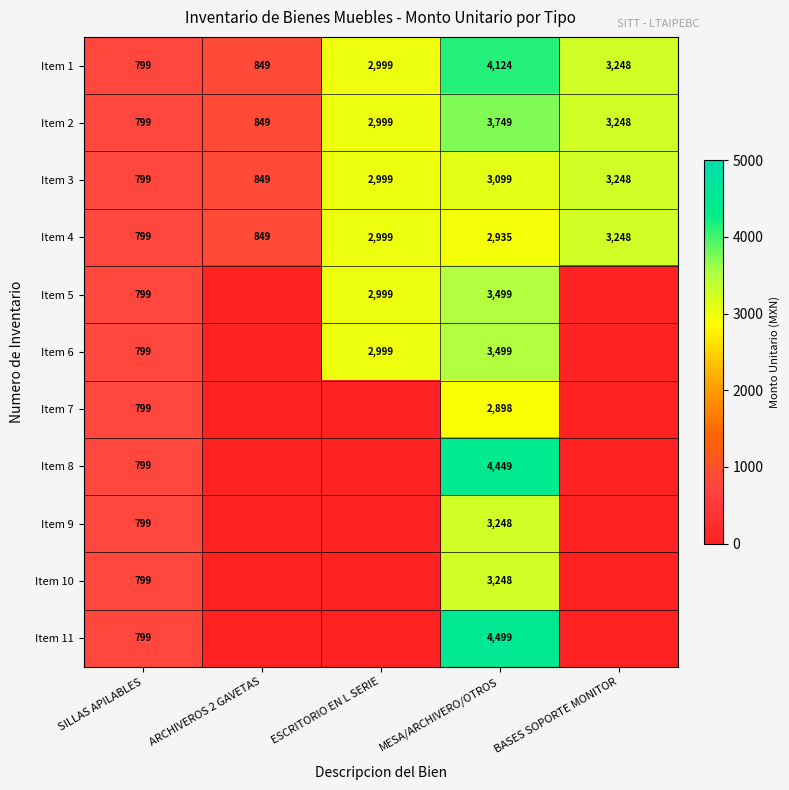

True or false: Item 5 has a value of 473 at SILLAS APILABLES.

False